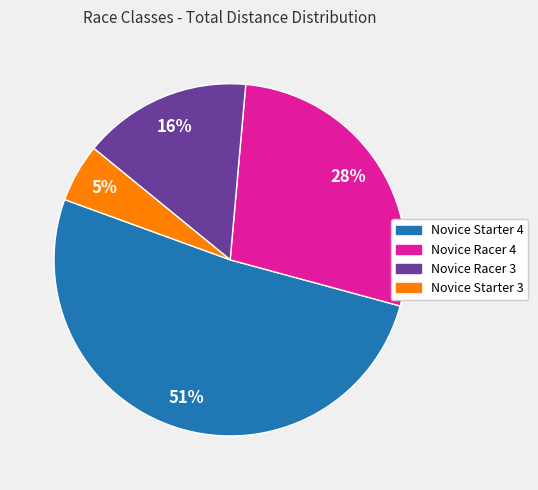

To the nearest percent, what is the difference between the largest and smallest slice percentages?

46%